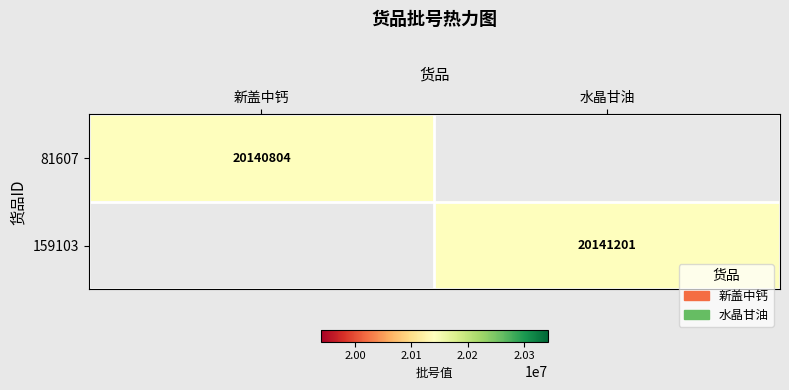

True or false: 81607 has a value of 20140804 at 新盖中钙.

True